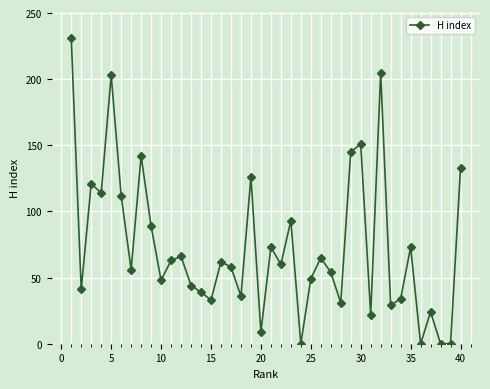

How many series are shown in this chart?

1